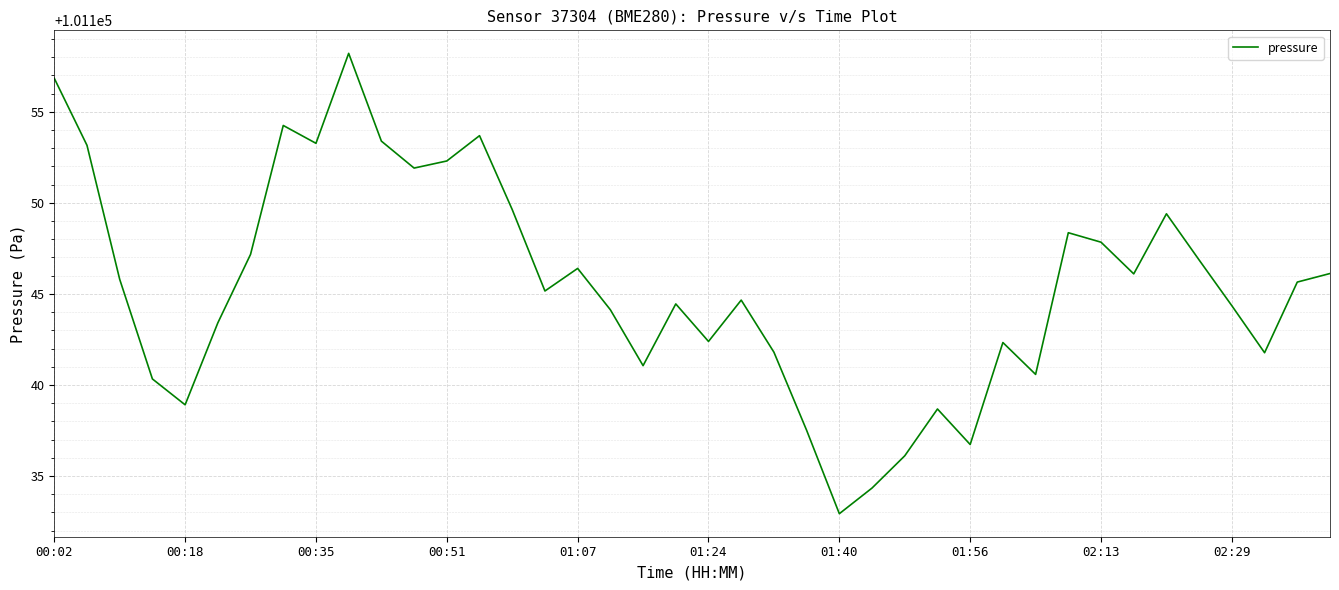

What is the maximum value shown in the chart?

101158.2